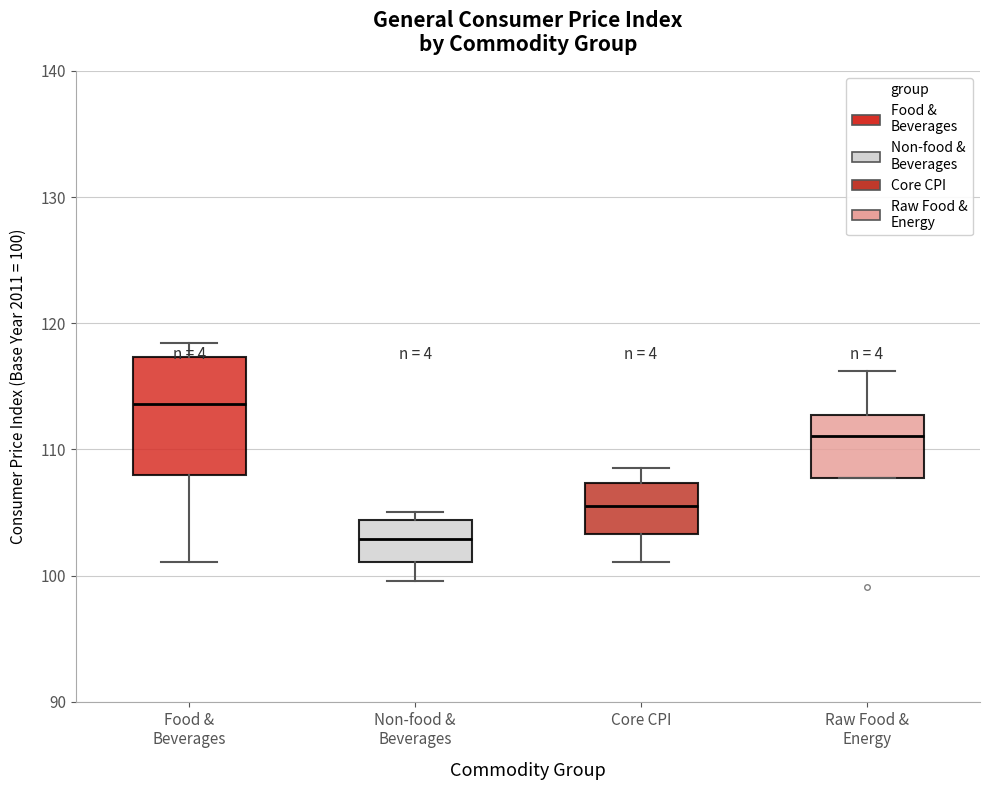

Comparing the boxes themselves (not the whiskers), which one is the tallest?

Food & Beverages